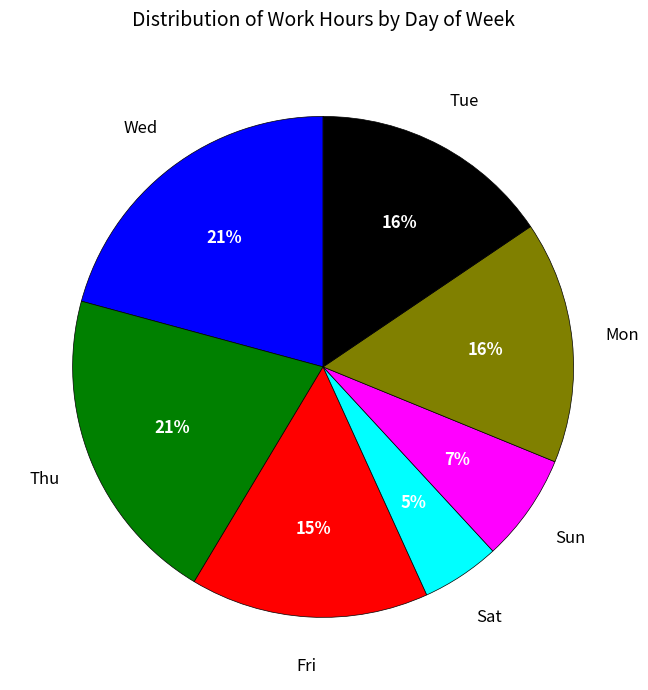

Does any single category account for the majority?

No